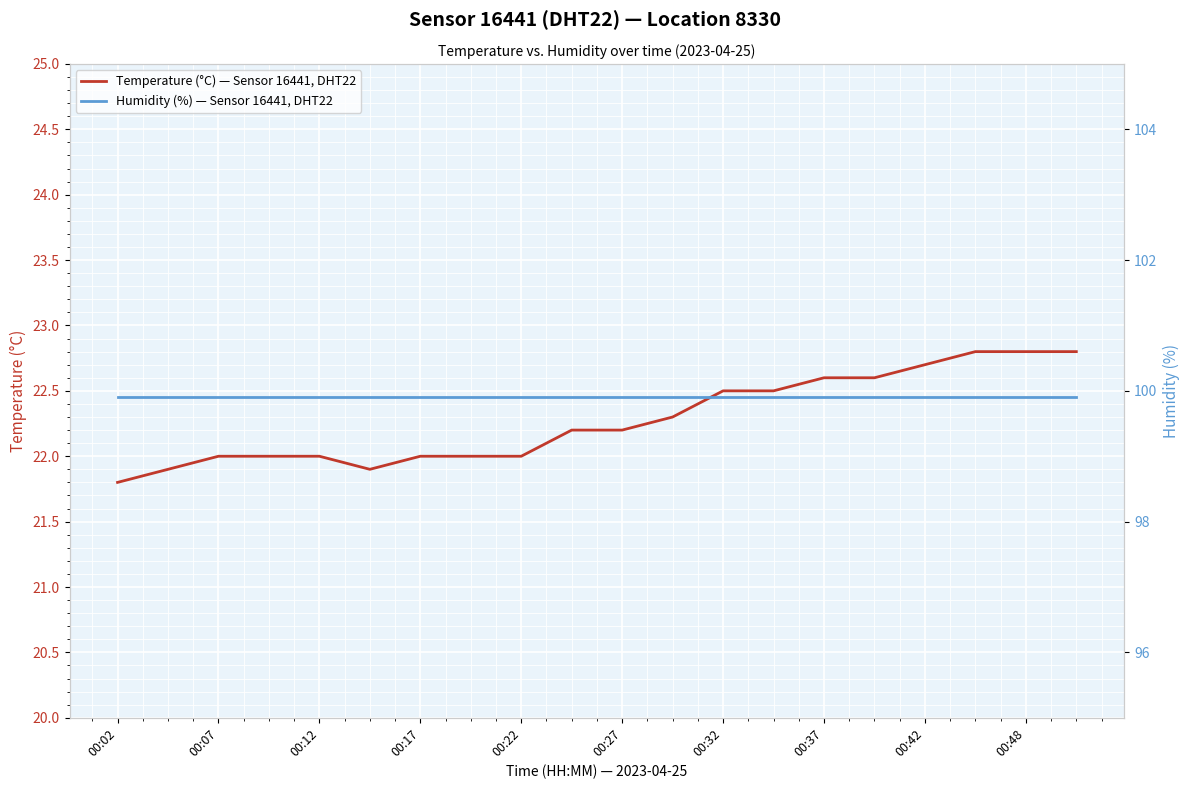

What is the value of the Temperature (°C) — Sensor 16441, DHT22 point at the 6th from the left?

21.9